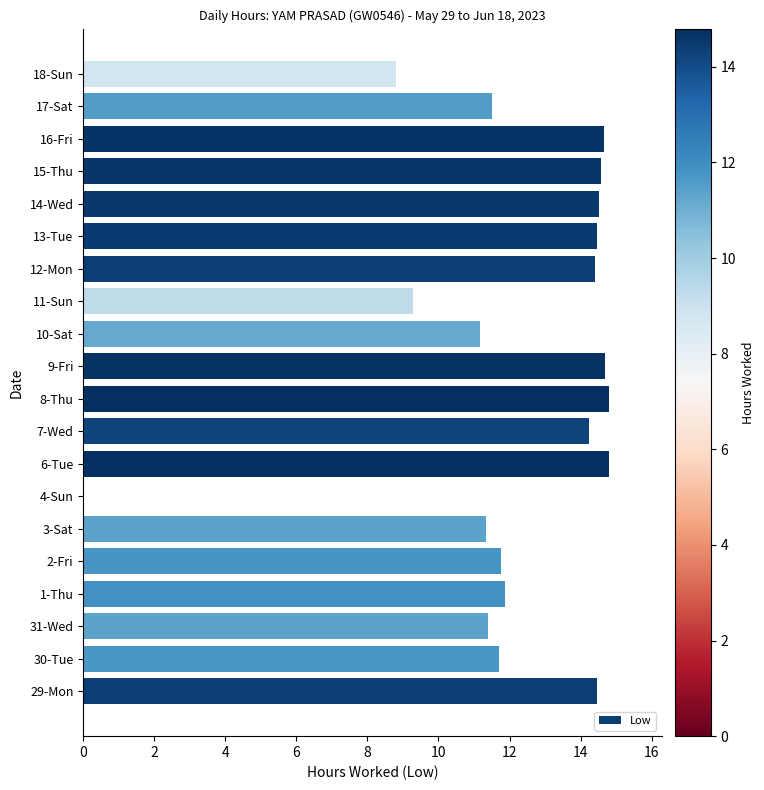

Are the bars horizontal?

Yes